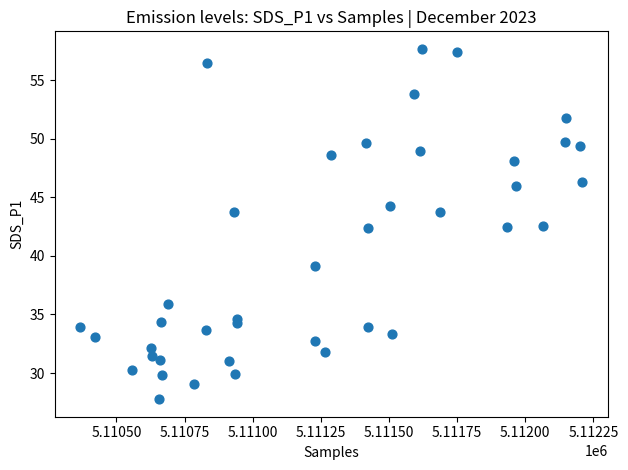

What is the range of Y values (max minus min)?

29.9